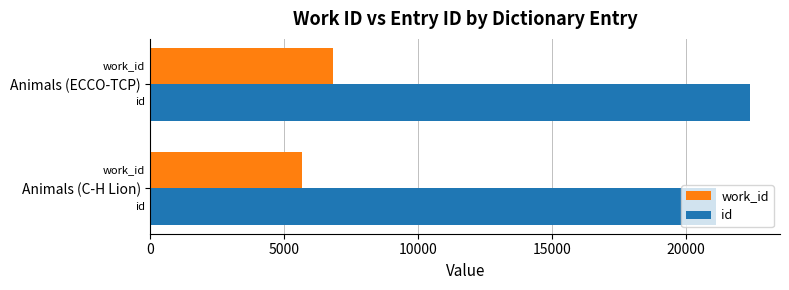

At Animals (ECCO-TCP), list the series in order from largest to smallest.

id, work_id